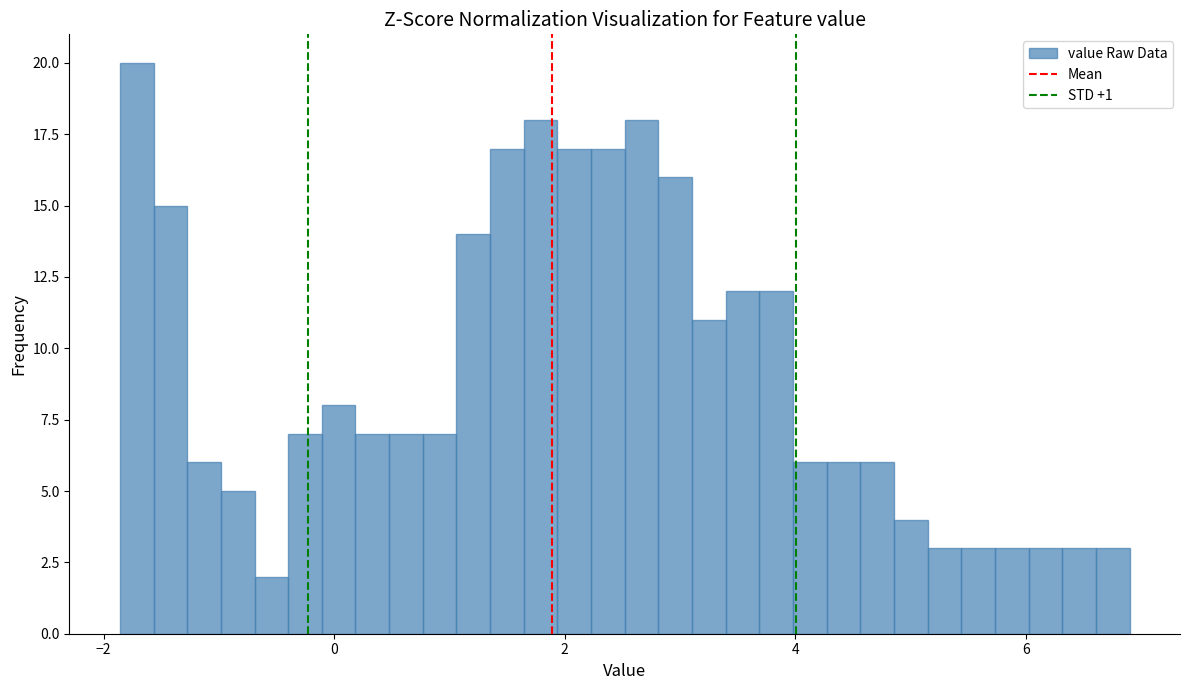

Around what value on the x-axis is the tallest bar? Give the approximate position of its centre, as read against the axis.

-1.8